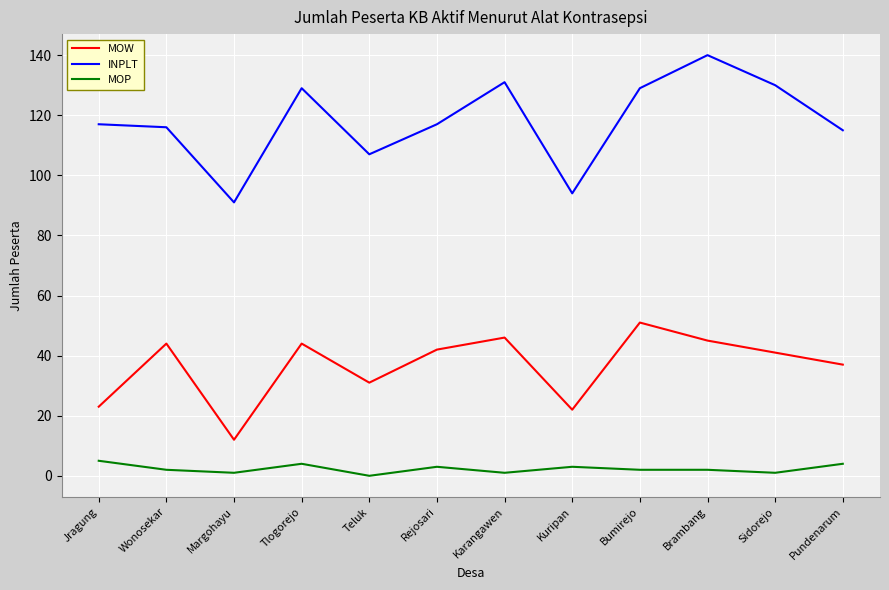

True or false: INPLT and MOP cross at least once.

False